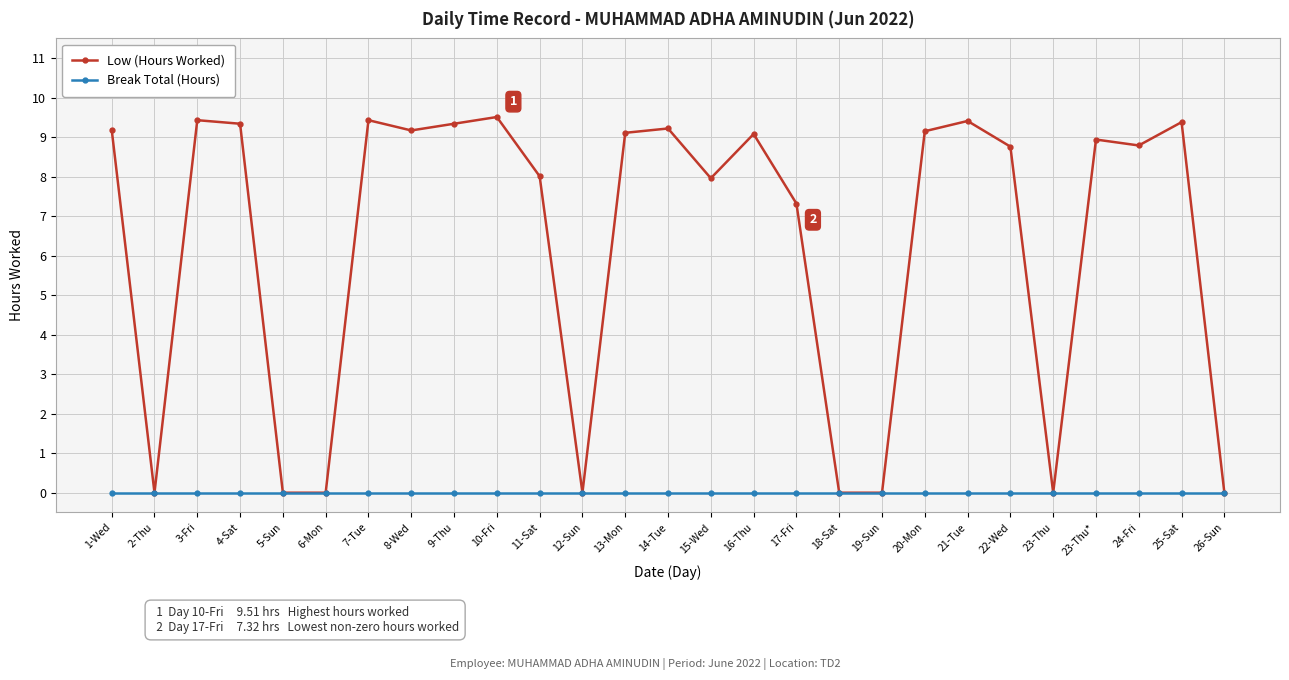

What is the difference between the maximum and minimum values in the Low (Hours Worked) series?

9.5